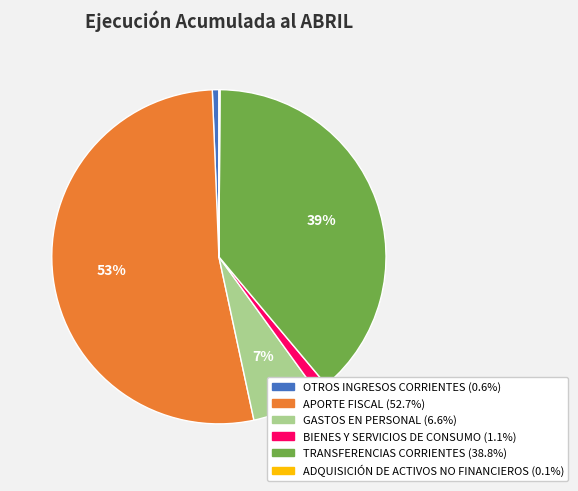

Is there any slice that represents more than half of the pie?

Yes